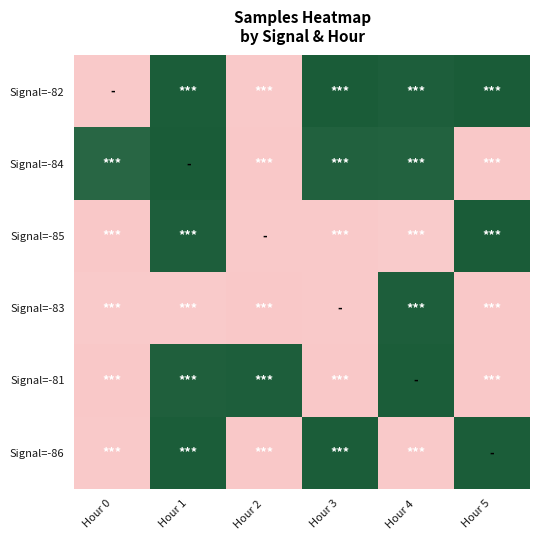

Reading left to right, extract all data points from this chart.

Signal=-82: Hour 0=1739869	Hour 1=1770128	Hour 2=1739983	Hour 3=1770227	Hour 4=1770031	Hour 5=1770336
Signal=-84: Hour 0=1769293	Hour 1=1770336	Hour 2=1739719	Hour 3=1769760	Hour 4=1769731	Hour 5=1739705
Signal=-85: Hour 0=1739766	Hour 1=1770069	Hour 2=1739875	Hour 3=1739916	Hour 4=1740386	Hour 5=1770259
Signal=-83: Hour 0=1740148	Hour 1=1740141	Hour 2=1739822	Hour 3=1739971	Hour 4=1770059	Hour 5=1739770
Signal=-81: Hour 0=1739472	Hour 1=1769962	Hour 2=1770051	Hour 3=1739699	Hour 4=1770117	Hour 5=1739779
Signal=-86: Hour 0=1739969	Hour 1=1770199	Hour 2=1739669	Hour 3=1770190	Hour 4=1740039	Hour 5=1770180